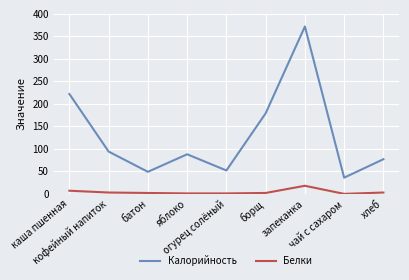

At which category is the sum across all series the highest?

запеканка